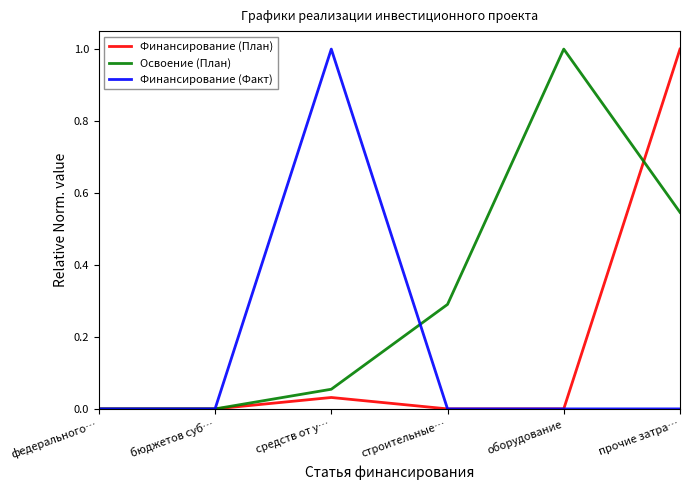

True or false: Освоение (План) has a value of 0.0 at средств от у….

False